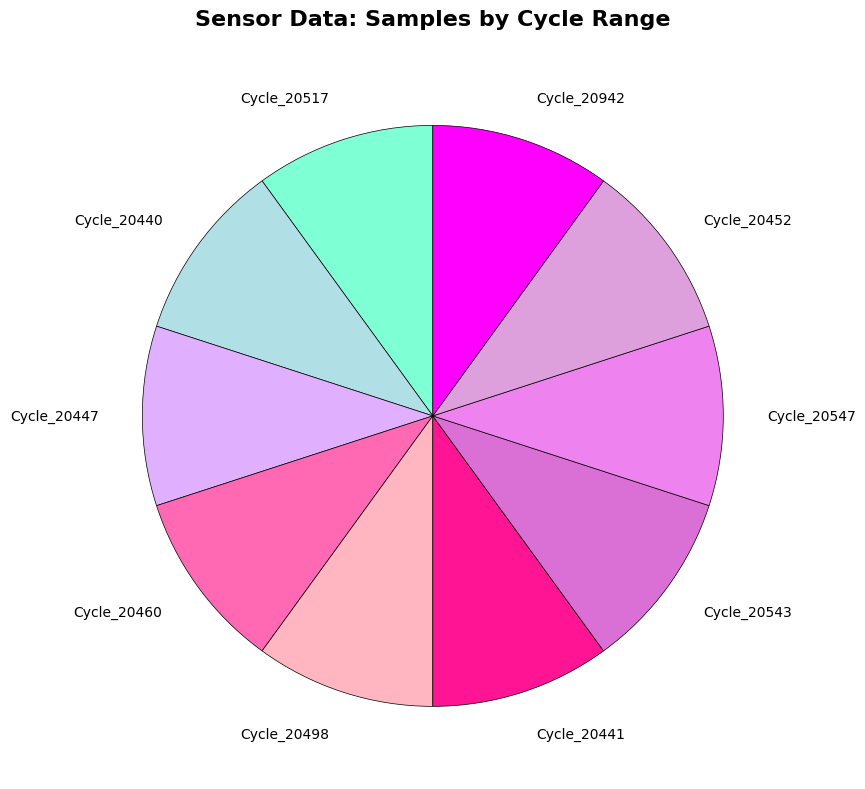

True or false: Cycle_20441 accounts for 10% of the total.

True